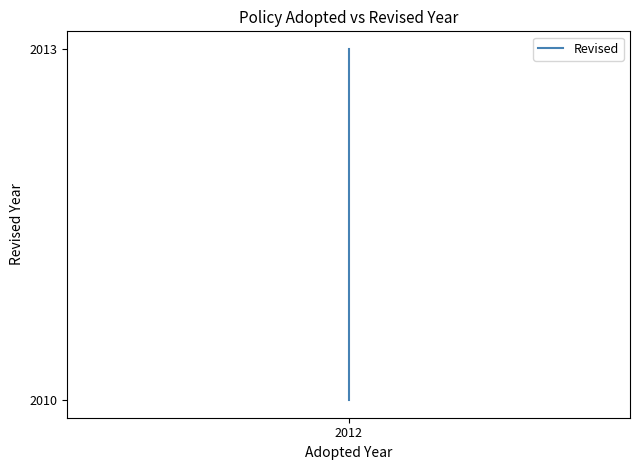

What is the difference between the maximum and minimum values?

3